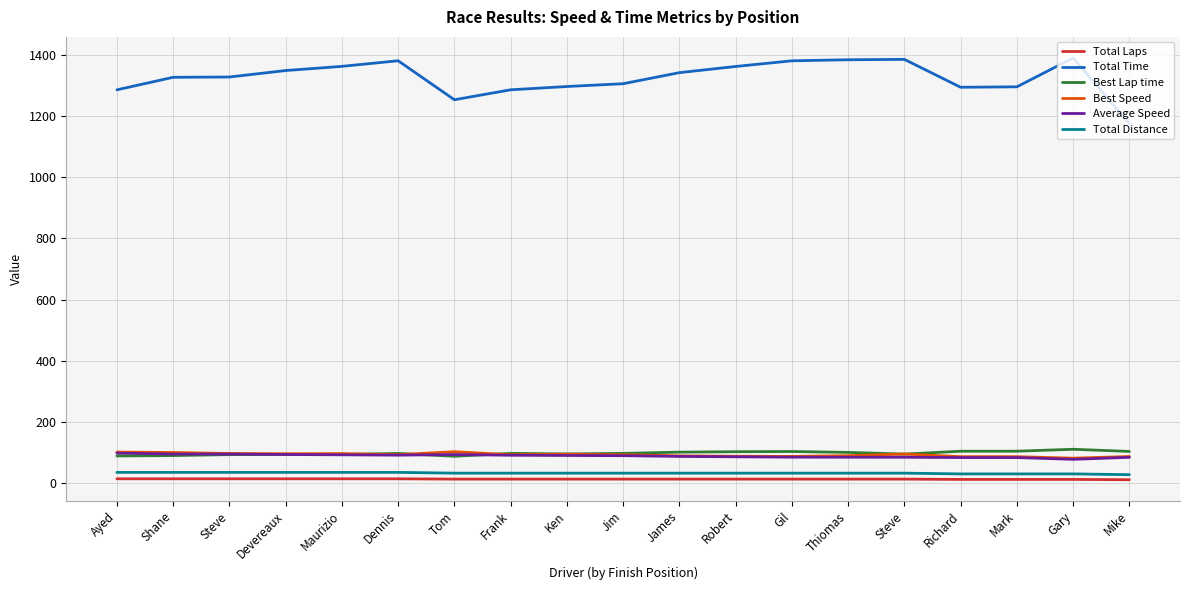

What is the difference between the Total Time values at James and Richard?

47.8